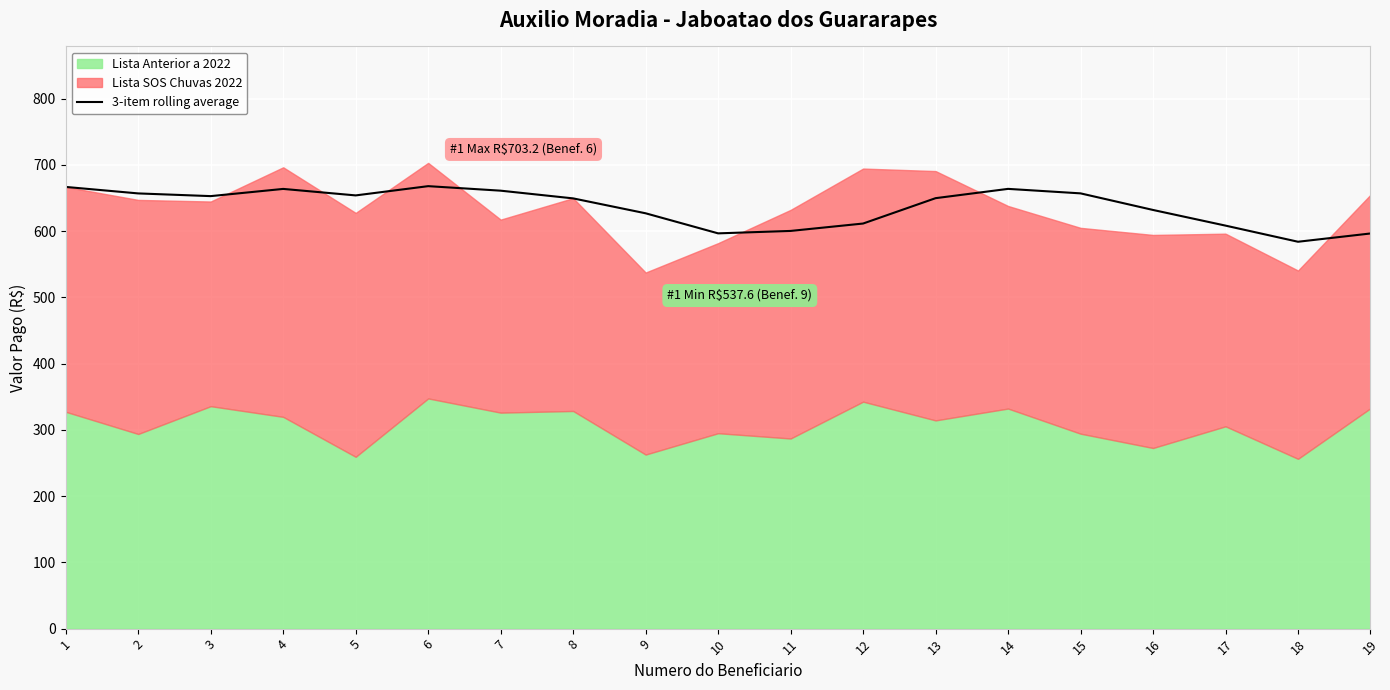

Rank the categories by value from highest to lowest.

6, 1, 14, 4, 7, 15, 2, 5, 3, 13, 8, 16, 9, 12, 17, 11, 10, 19, 18